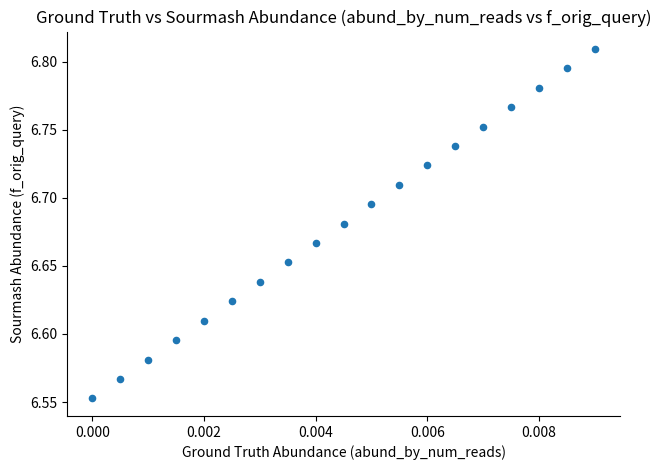

What is the range of Y values (max minus min)?

0.3